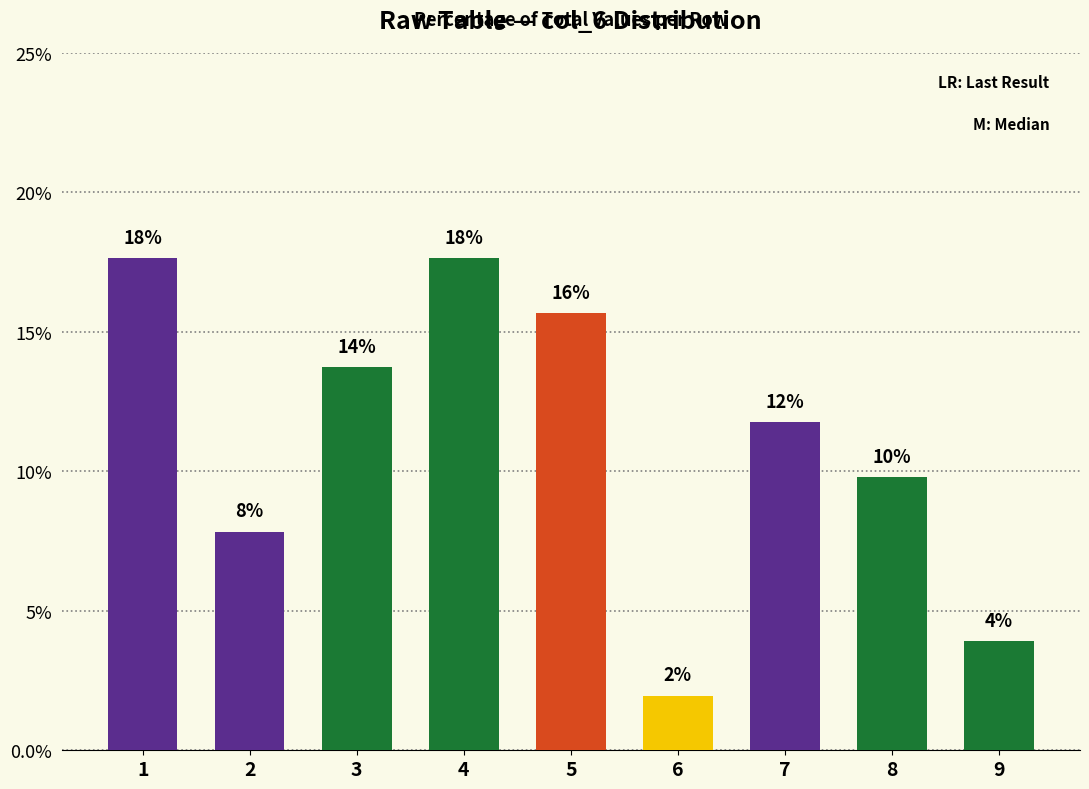

Which has a higher value, 1 or 9?

1